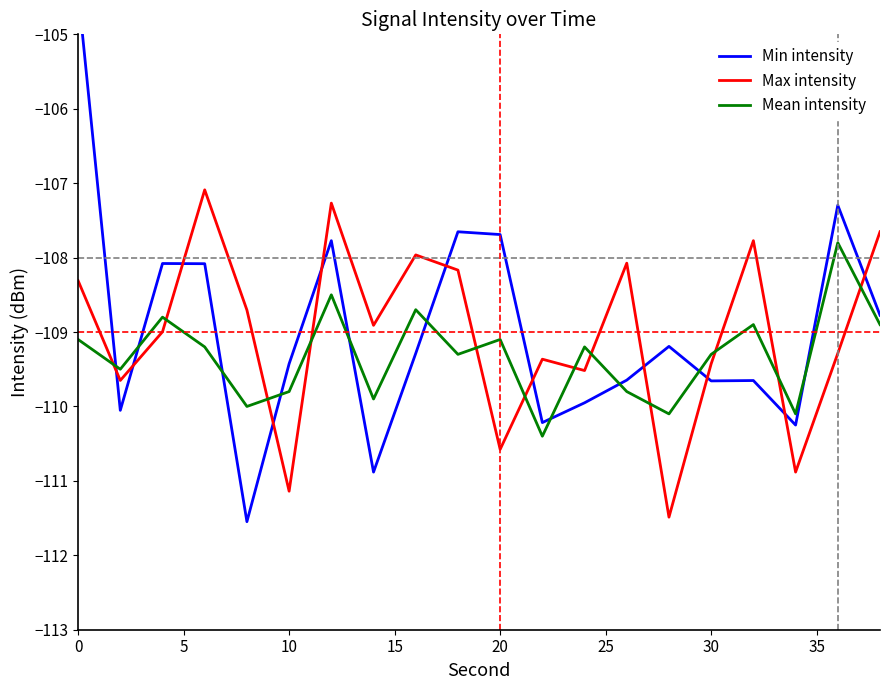

True or false: Mean intensity and Max intensity intersect in this chart.

True